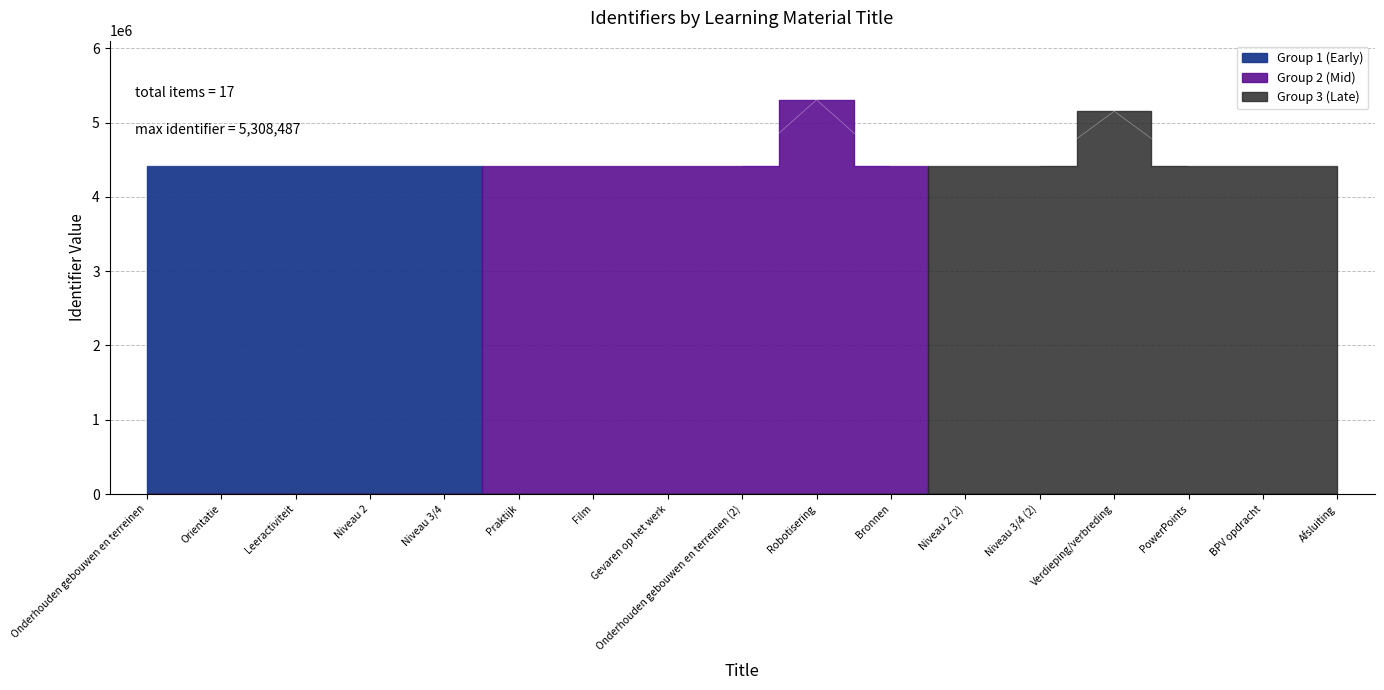

What is the change in value from Onderhouden gebouwen en terreinen to Gevaren op het werk?

+36